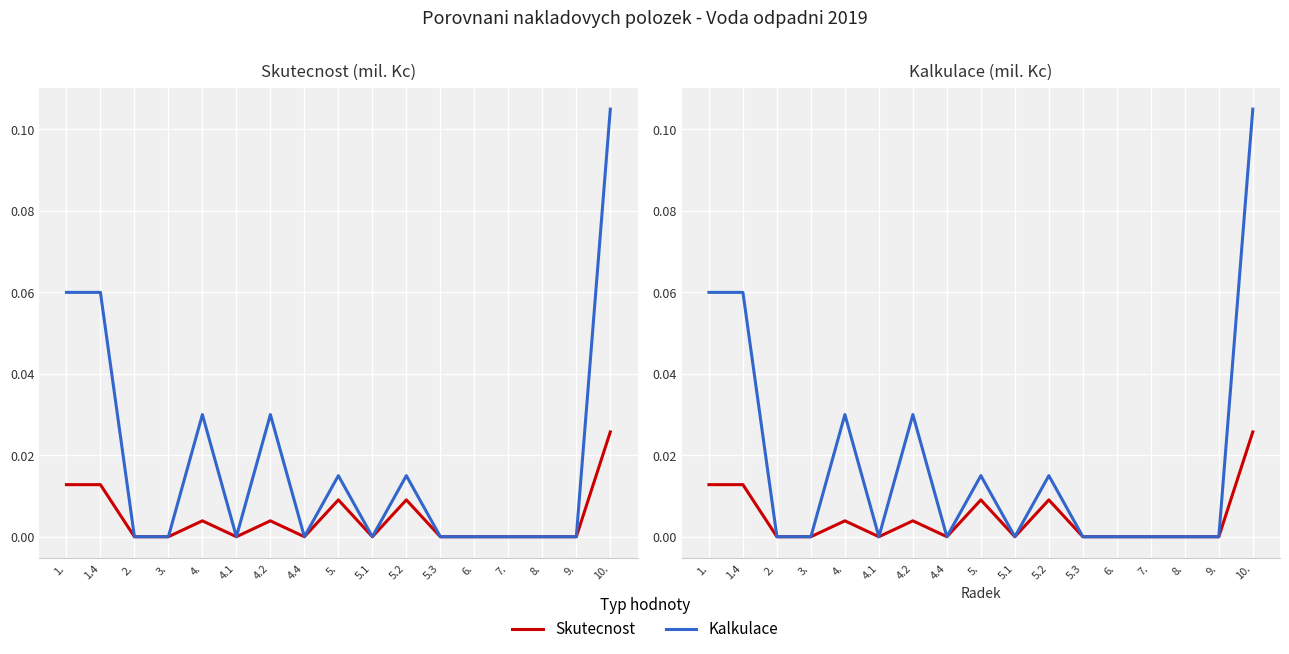

At how many categories does at least one series exceed 0?

7